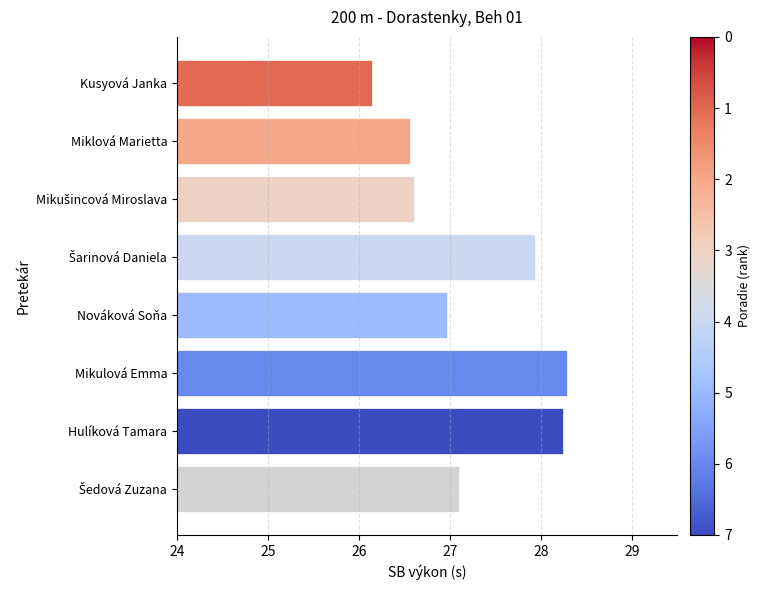

The chart shows a value of 10.8 at Kusyová Janka. True or false?

False